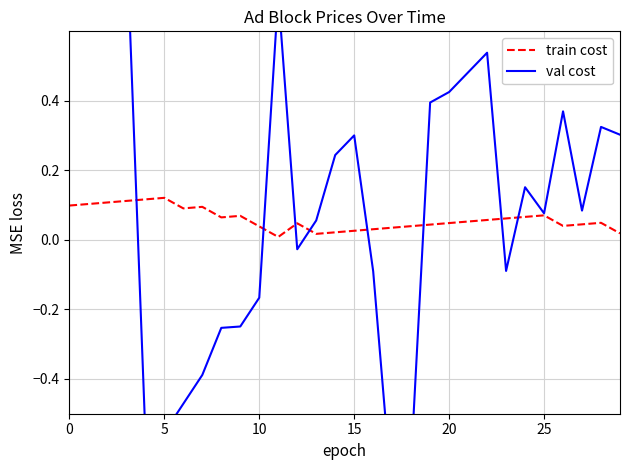

Which series has the largest range (max minus min)?

val cost